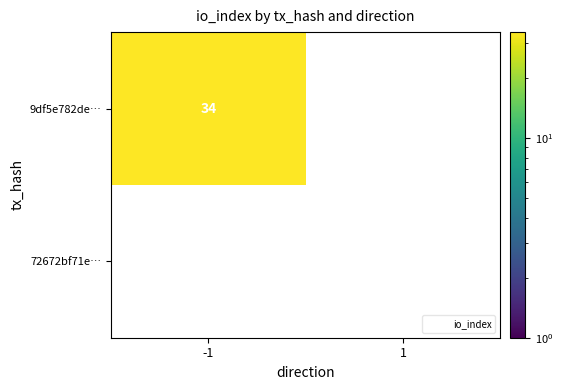

The value of 9df5e782de4d4725dee92ac40f85ee7bd0ee6f9 at 1 is -21. True or false?

False